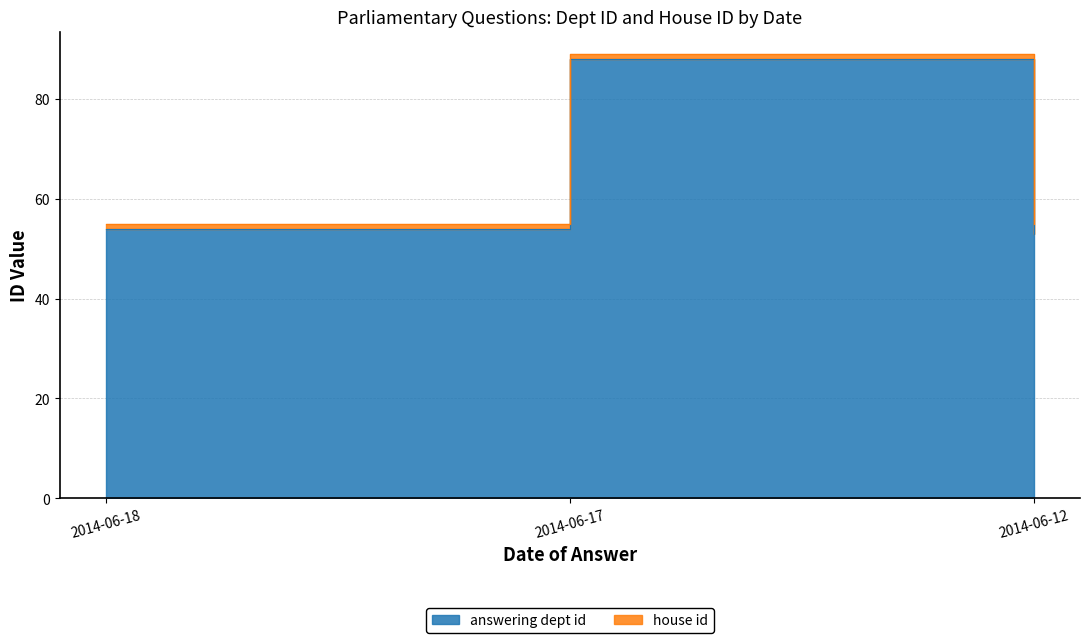

What is the difference between the maximum and minimum values?

35